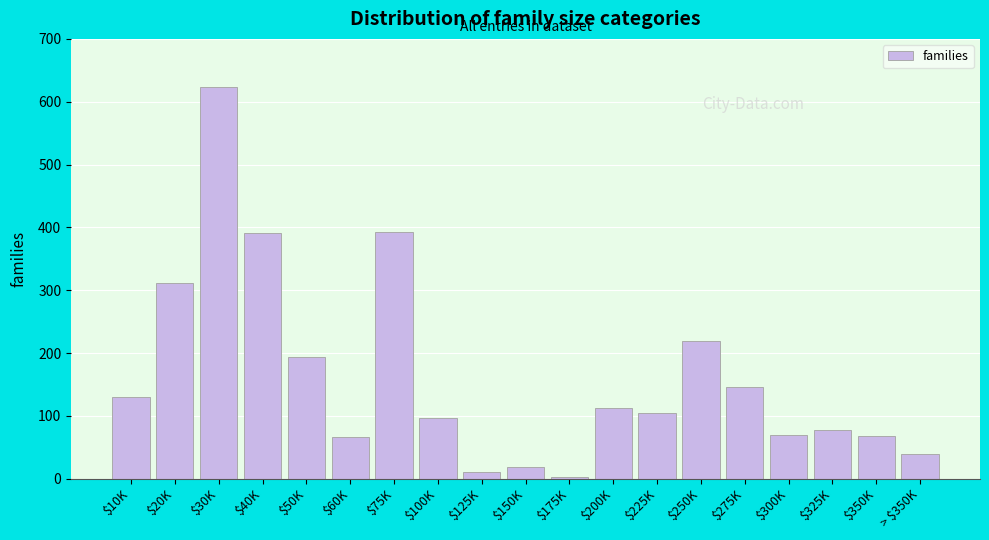

What value does the data have at $300K?

69